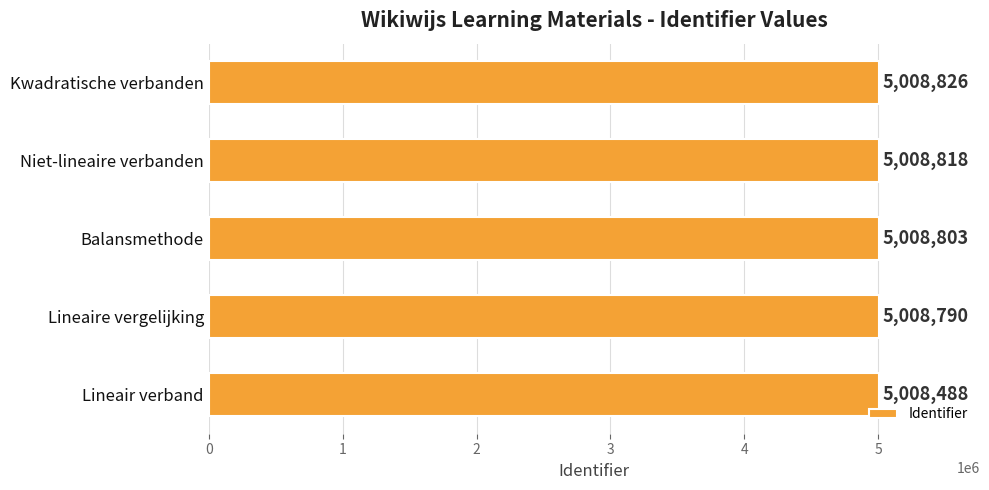

Rank the categories by value from highest to lowest.

Kwadratische verbanden, Niet-lineaire verbanden, Balansmethode, Lineaire vergelijking, Lineair verband